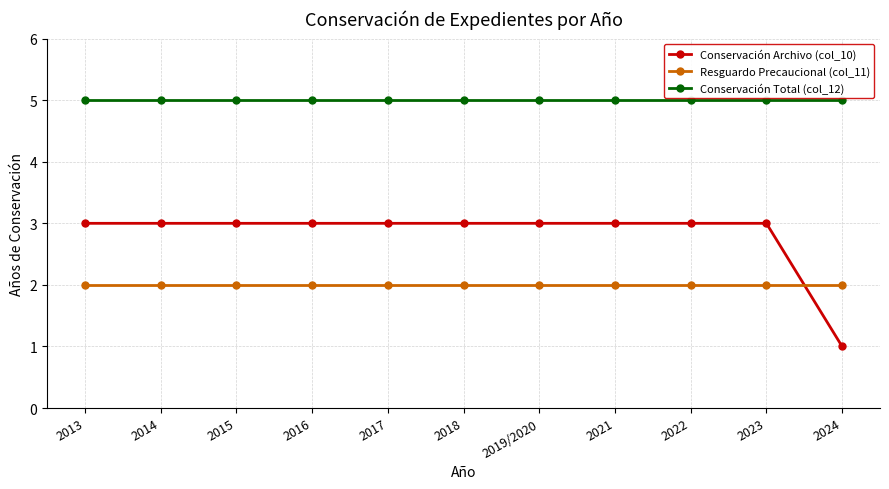

What is the difference between the highest and lowest values at 2019/2020?

3